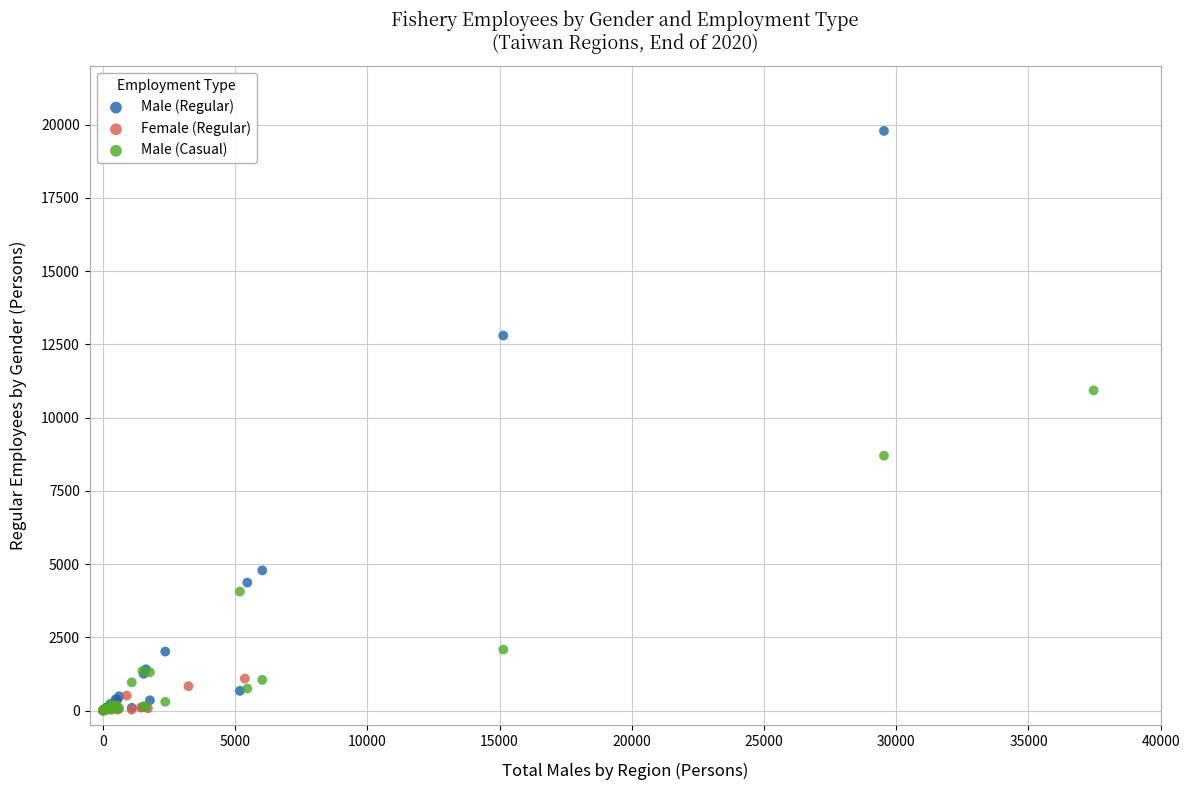

Which series reaches the maximum Y coordinate?

Male (Regular)